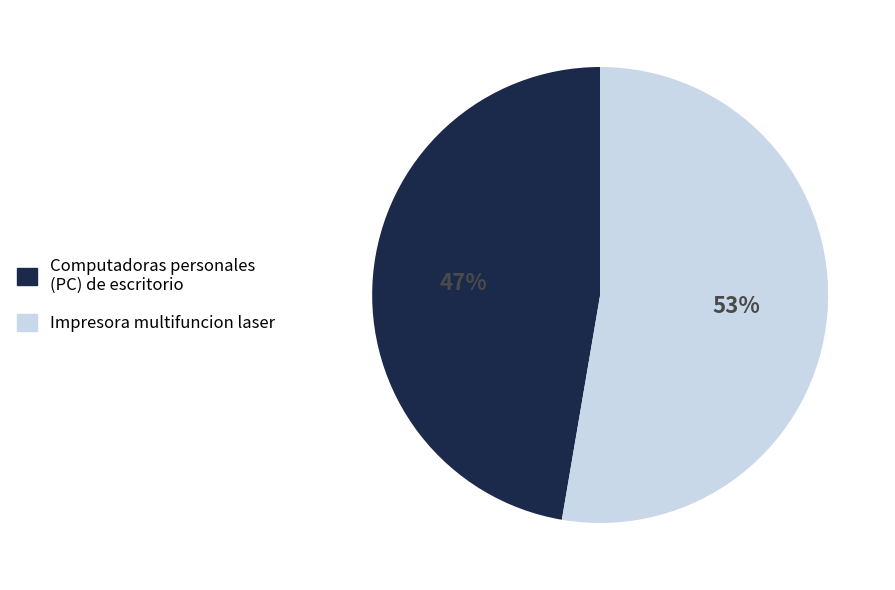

To the nearest percent, what percentage of the pie is Computadoras personales (PC) de escritorio?

47%